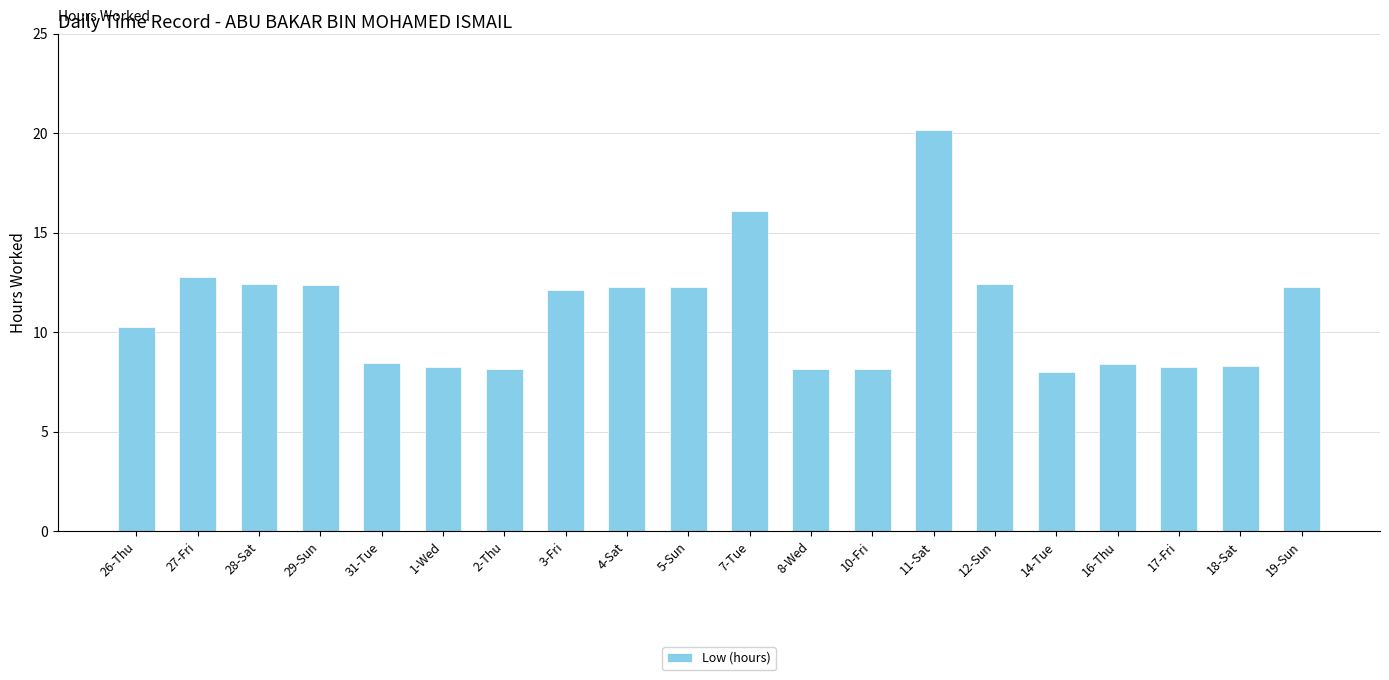

What is the greatest value displayed?

20.2